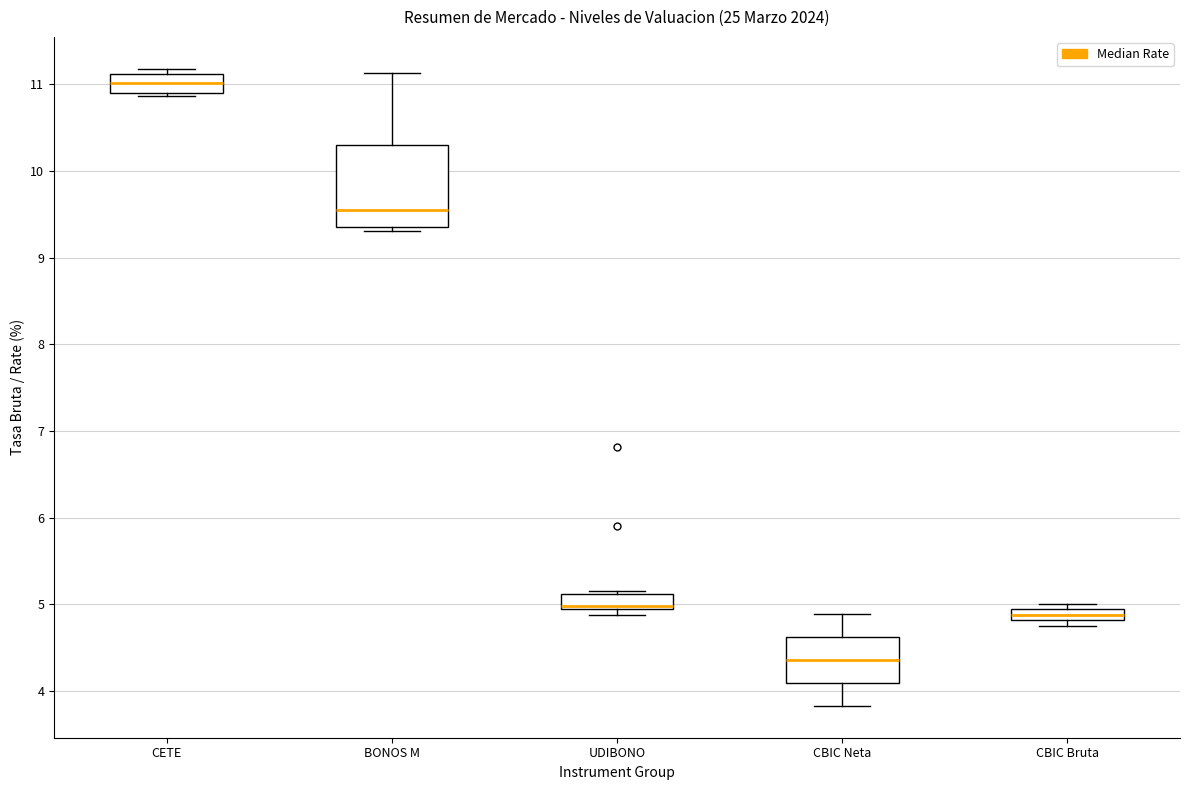

Where is the upper edge of the box for UDIBONO on the y-axis? The values are not printed on the chart, so give them approximately, as read against the axis.

5.1